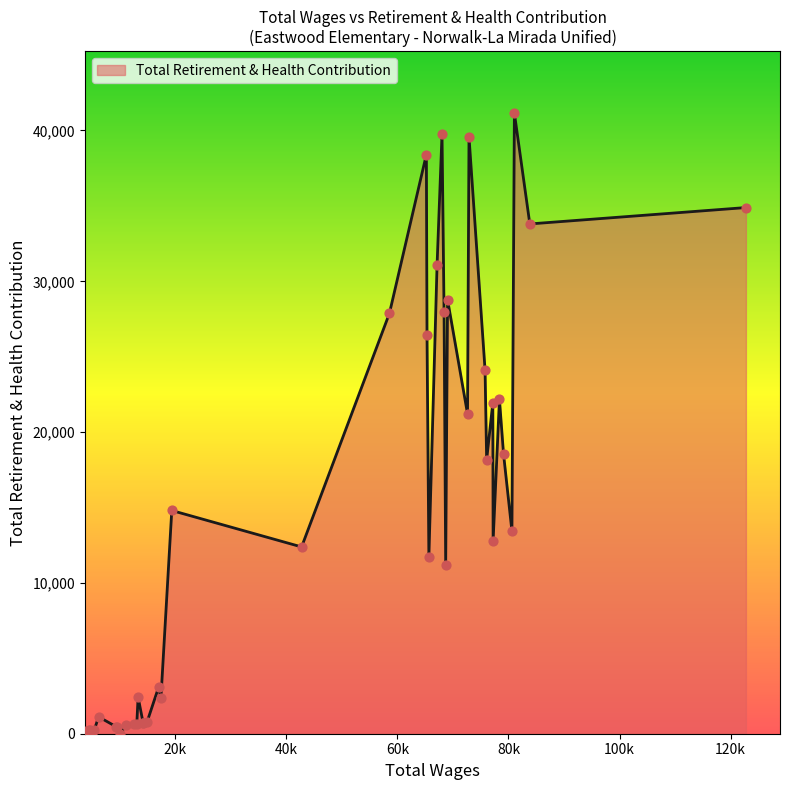

What is the maximum value shown in the chart?

41144